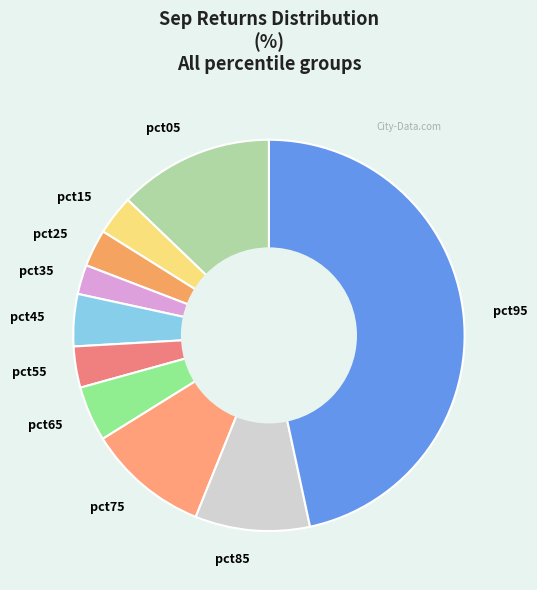

Count the number of slices in the pie.

10